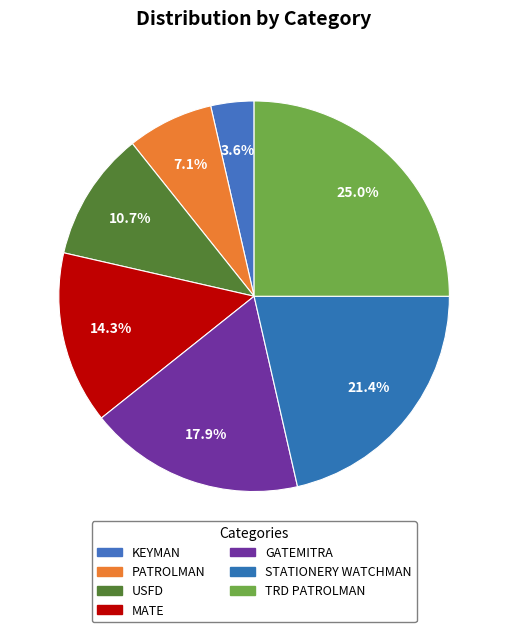

Count the number of slices in the pie.

7